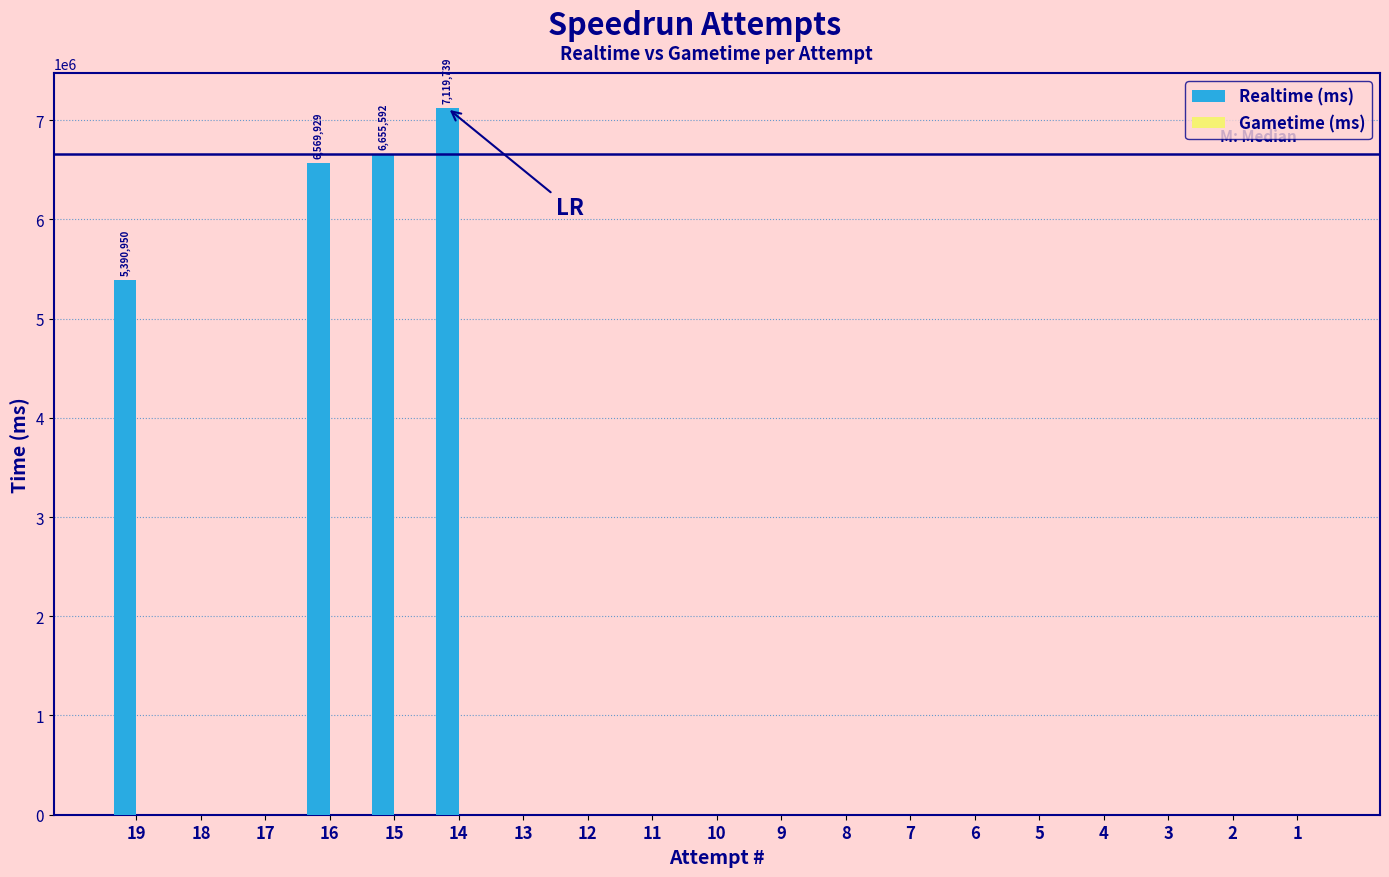

What is the maximum value shown in the chart?

7119739